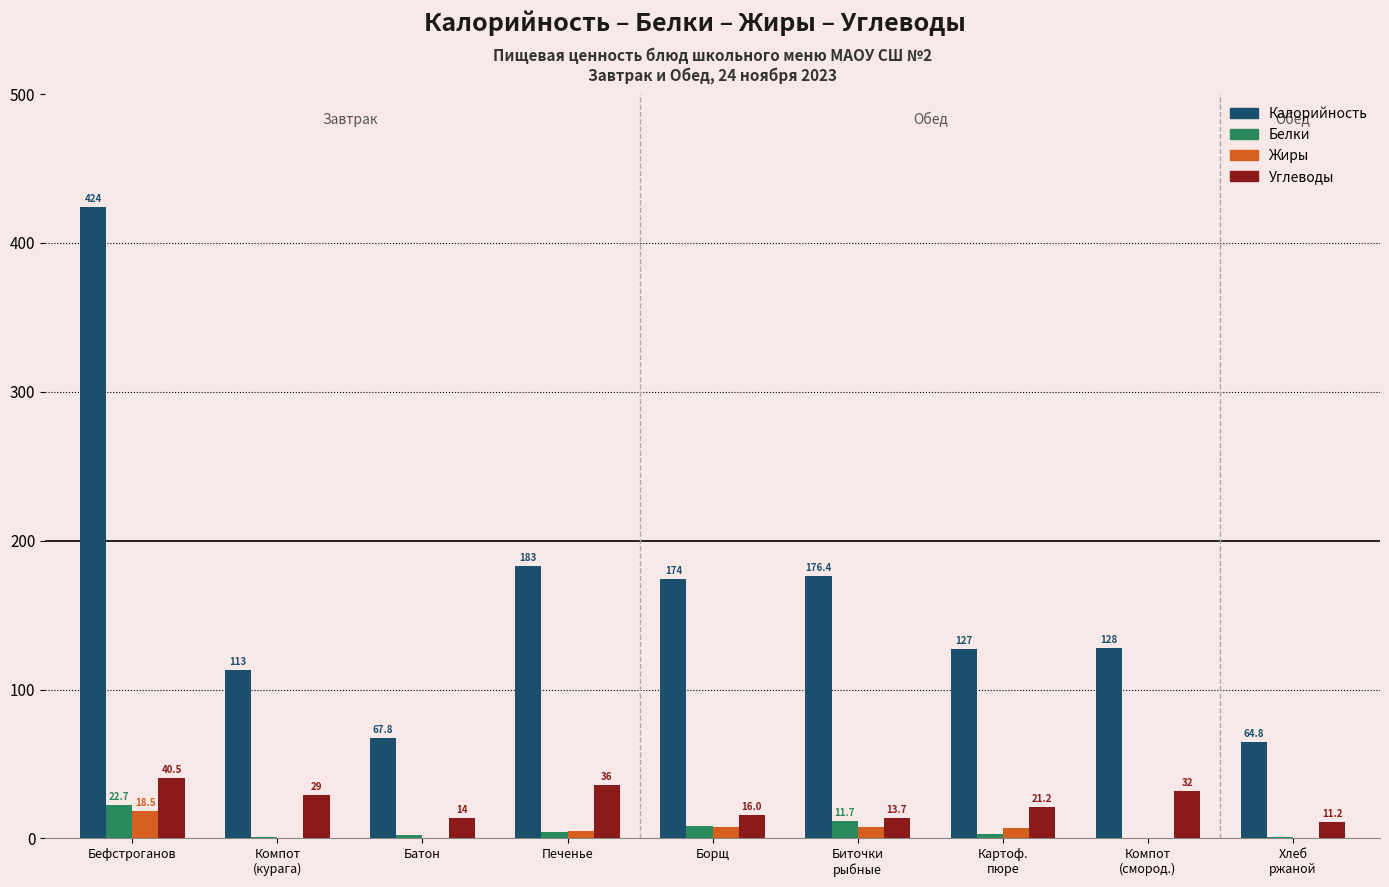

The Калорийность series shows 101.4 at Хлеб
ржаной. True or false?

False